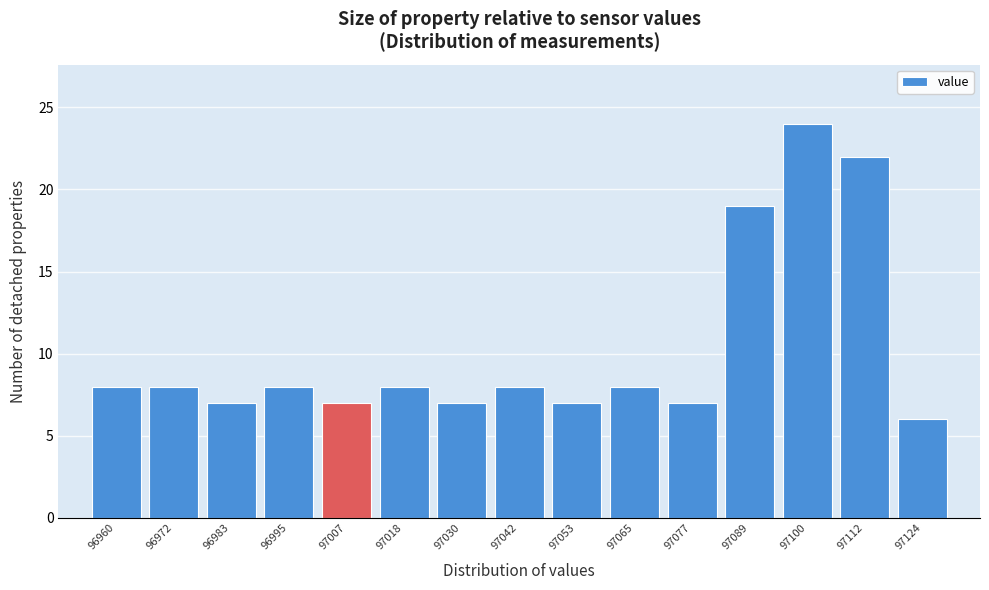

Reading right to left, extract all data points from this chart.

97124=6	97112=22	97100=24	97089=19	97077=7	97065=8	97053=7	97042=8	97030=7	97018=8	97007=7	96995=8	96983=7	96972=8	96960=8